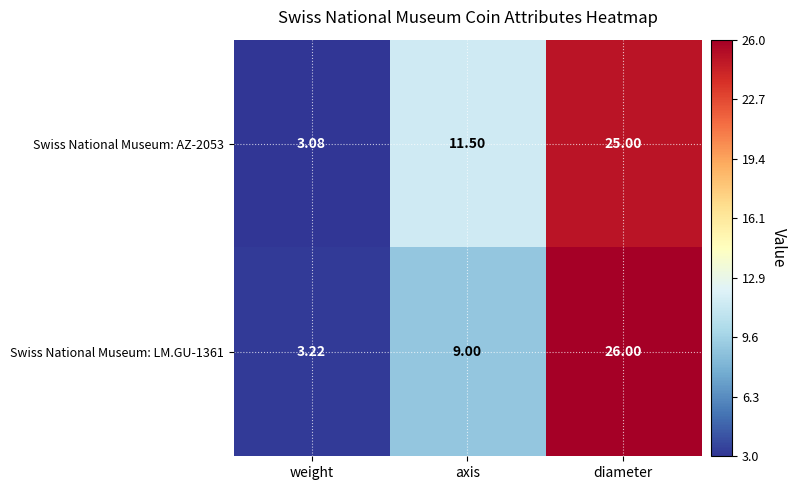

Where does the Swiss National Museum: AZ-2053 series first go above 11?

axis